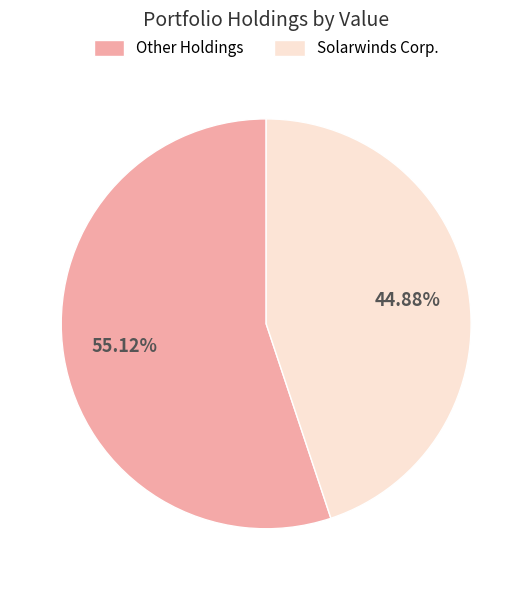

Do Solarwinds Corp. and Other Holdings together represent more than half of the pie?

Yes